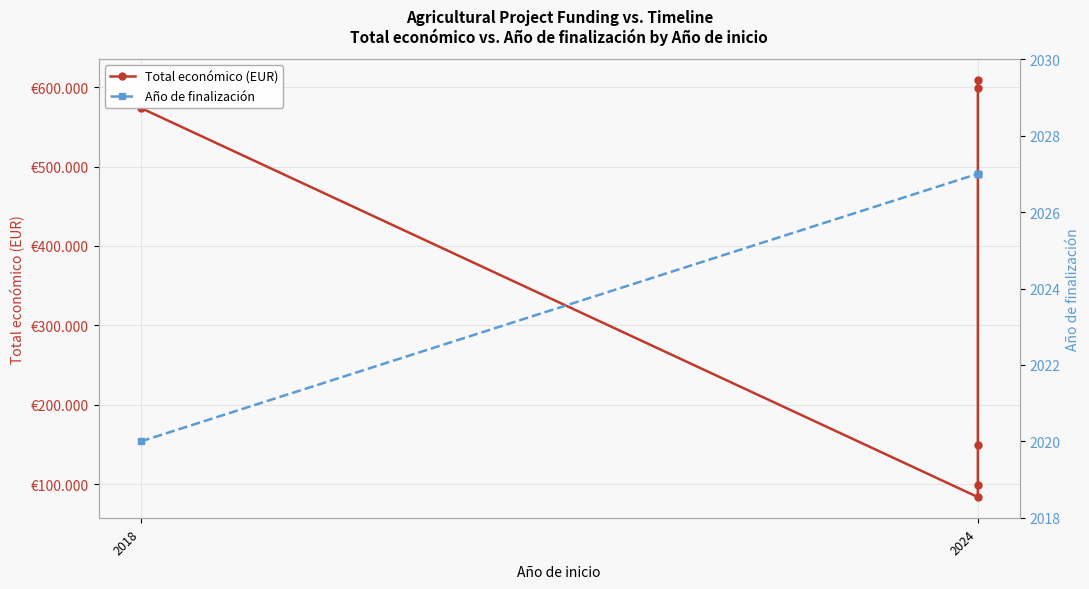

Reading left to right, list all the values displayed in this chart.

Total económico (EUR): 574000	83646	98920	149400	599211	609206
Año de finalización: 2020	2027	2027	2027	2027	2027